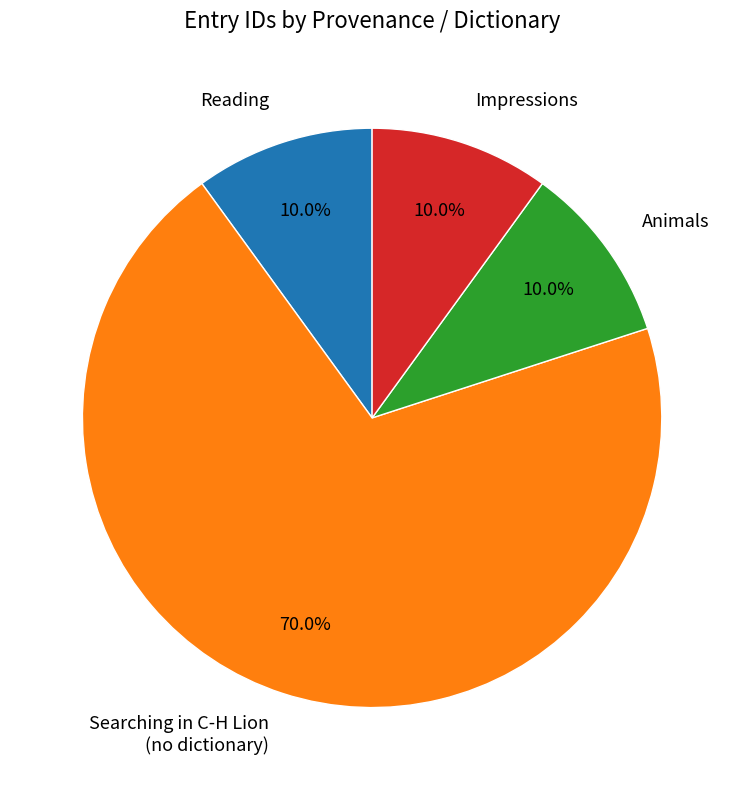

Is there a majority slice in this chart?

Yes